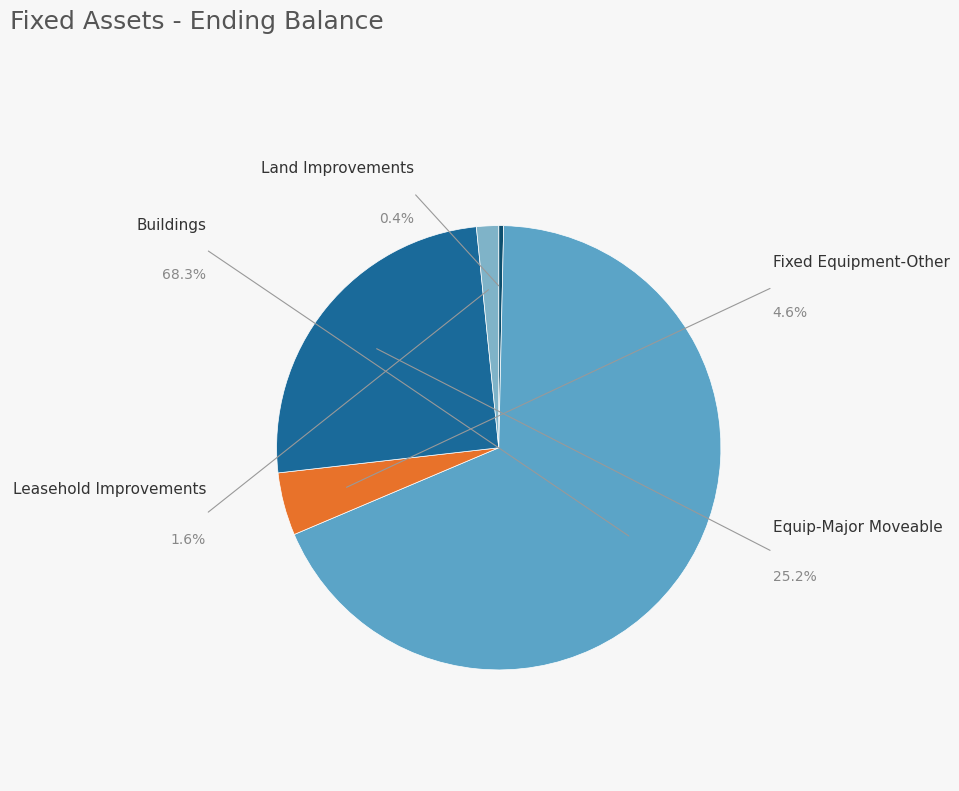

What percentage is the Equip-Major Moveable slice, to the nearest percent?

25%